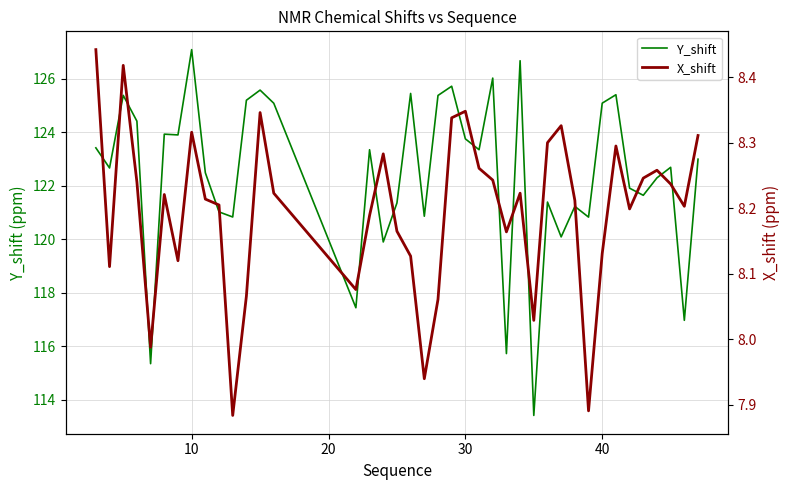

True or false: X_shift has more than 0 interior local peaks.

True